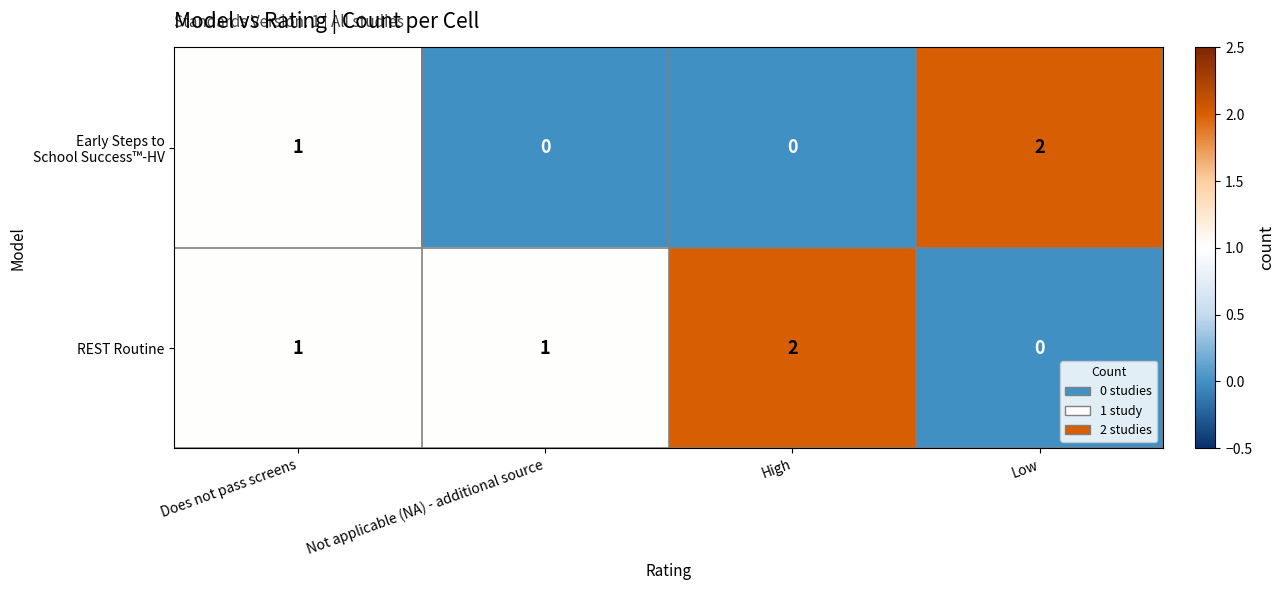

The value of REST Routine at Does not pass screens is 1. True or false?

True